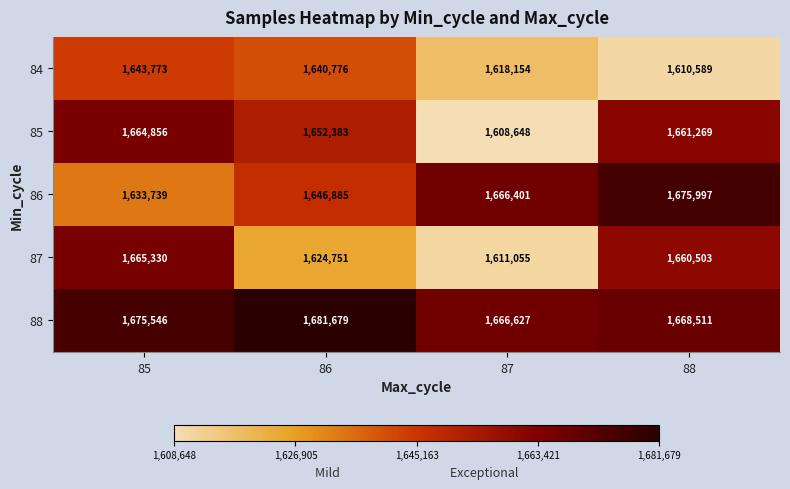

Rank the series at 88 from lowest to highest value.

84, 87, 85, 88, 86